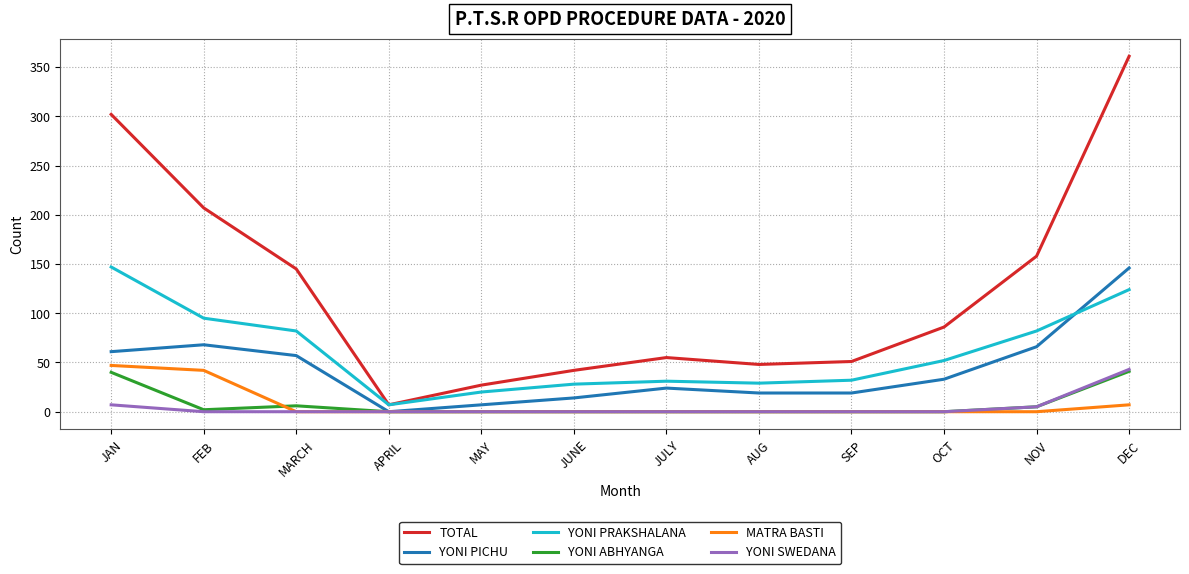

True or false: MATRA BASTI and YONI PRAKSHALANA cross at least once.

False